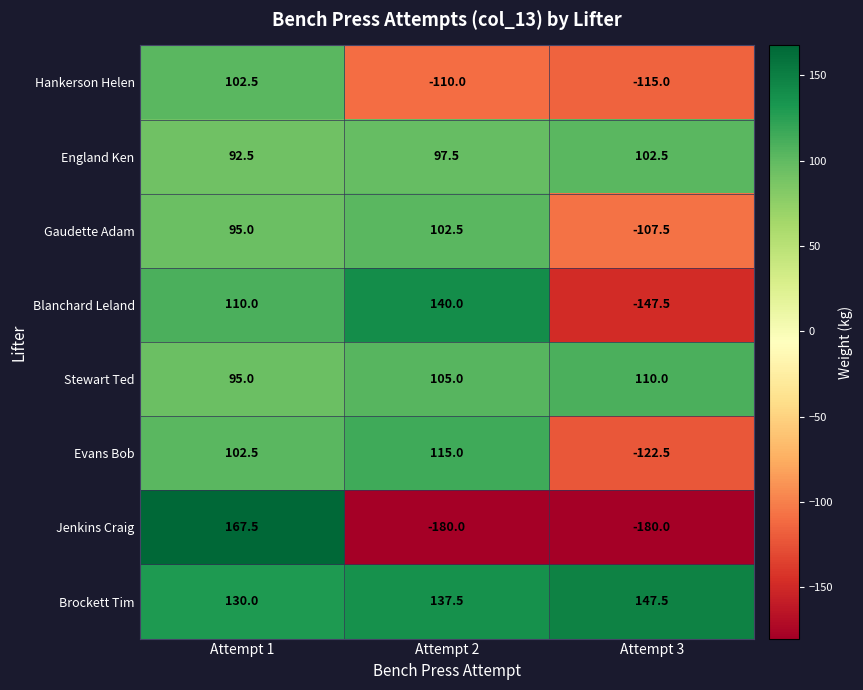

How many values in Gaudette Adam are below zero?

1